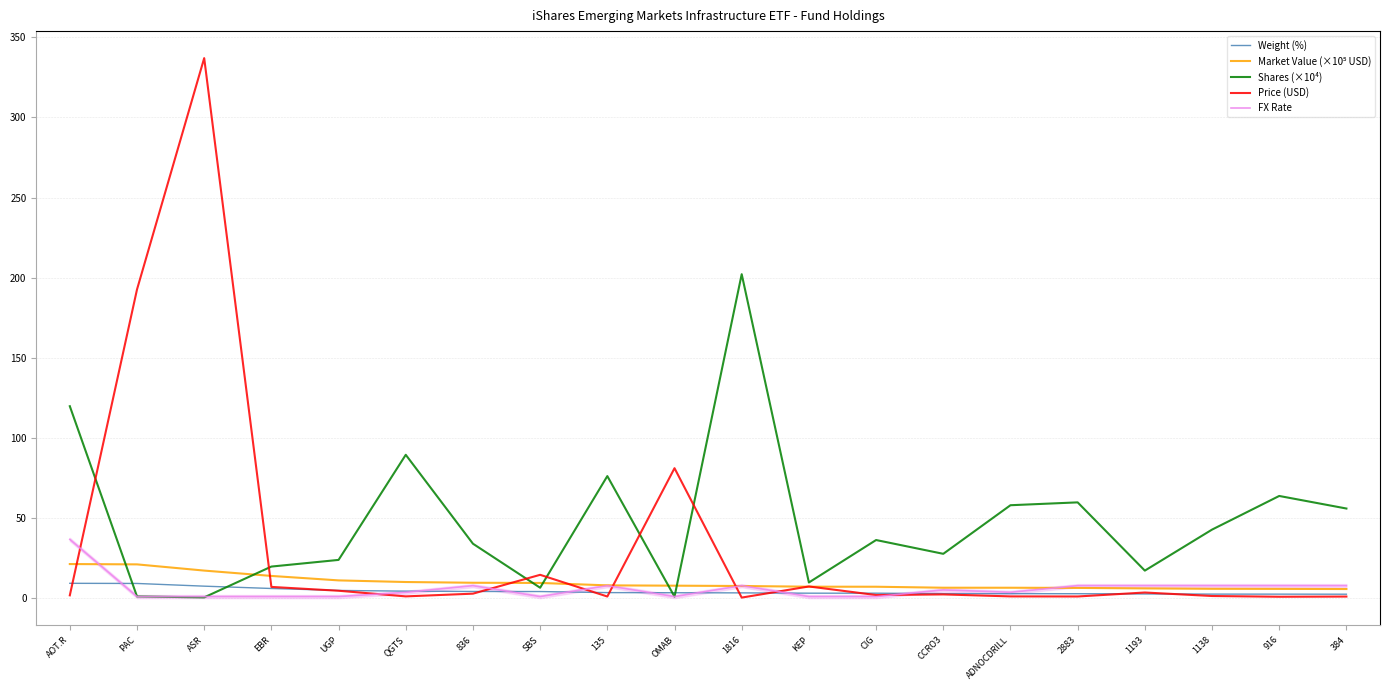

How many interior local peaks does the Price (USD) series have?

6